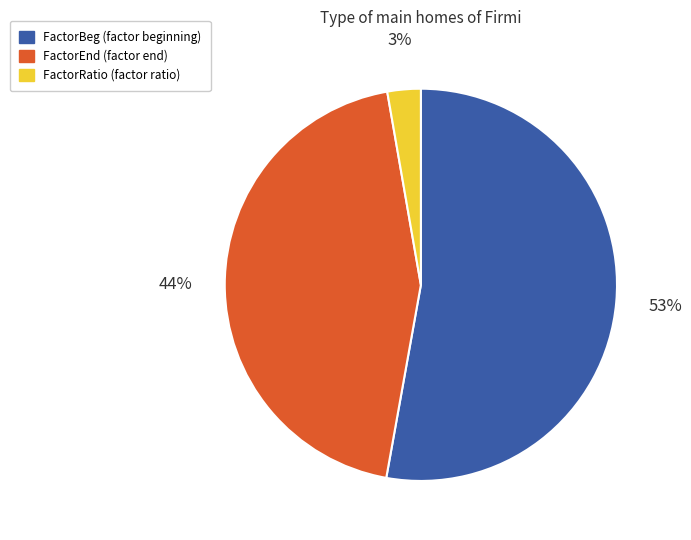

To the nearest percent, what is the average slice percentage?

33%